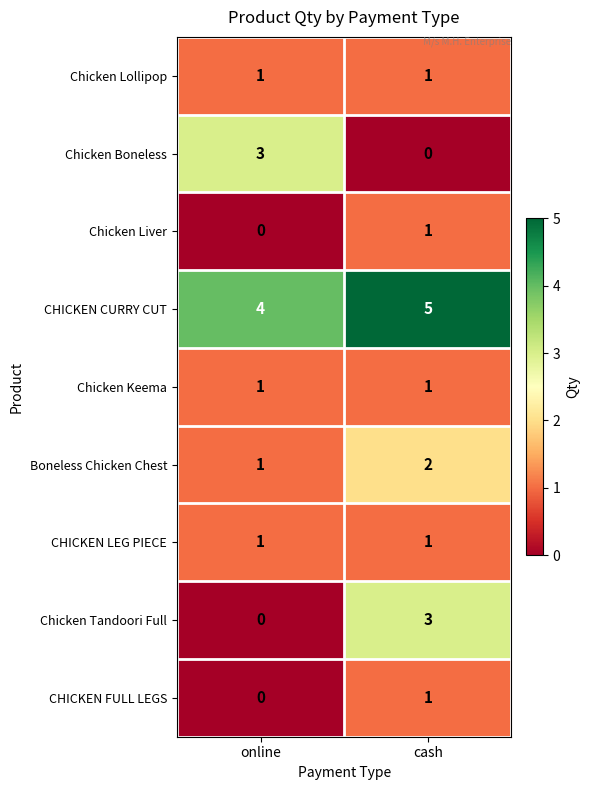

True or false: Chicken Tandoori Full has a value of 3 at cash.

True